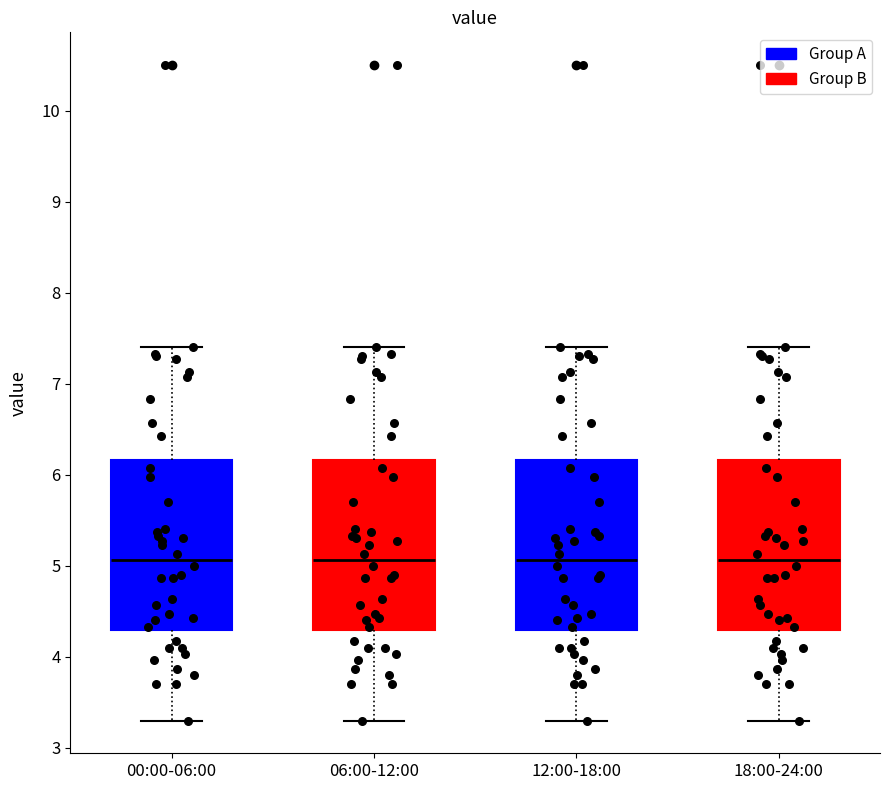

Where does the median line of the box for 00:00-06:00 sit on the y-axis? The values are not printed on the chart, so give them approximately, as read against the axis.

5.1